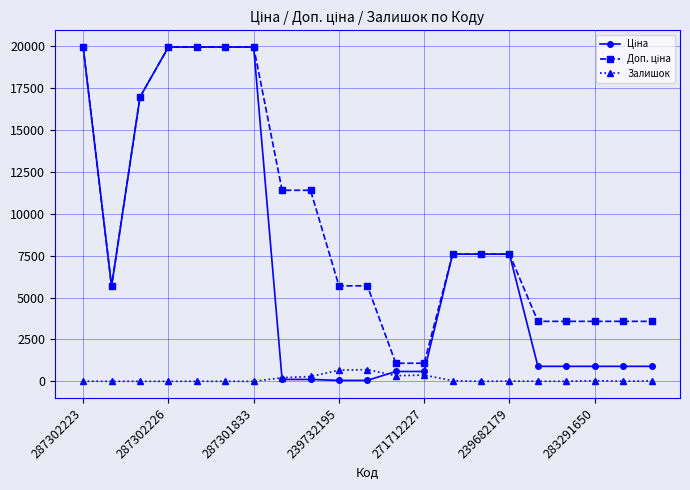

At how many categories does at least one series exceed 8995?

8